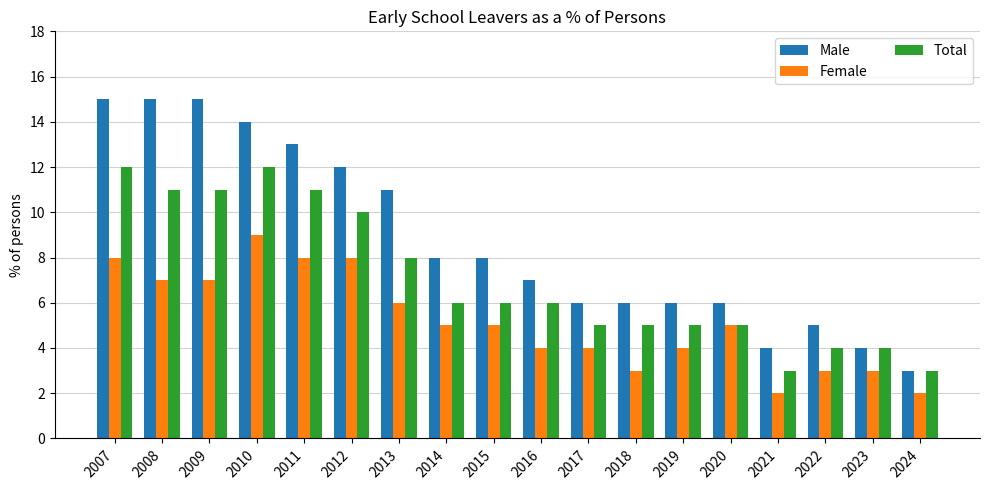

What is the value of the Female bar at the 15th from the left?

2